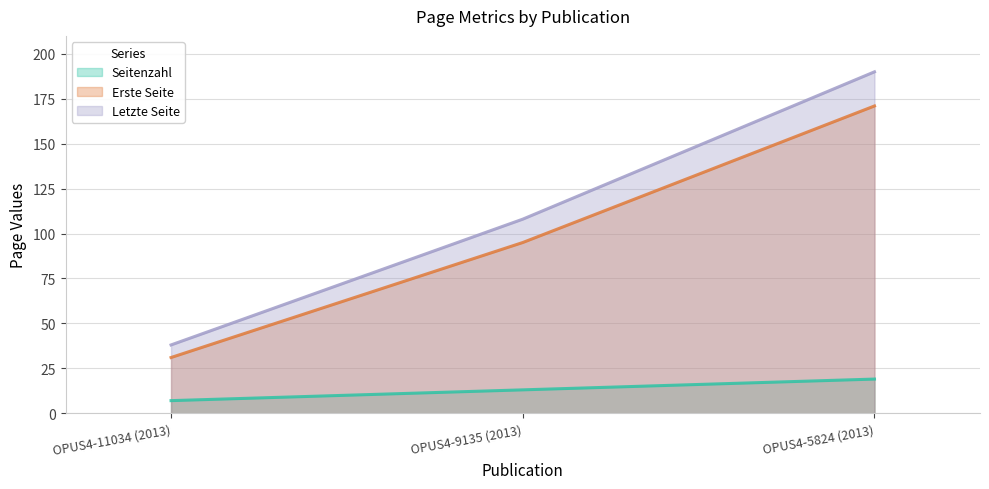

List the labels in order of Erste Seite value, smallest first.

OPUS4-11034 (2013), OPUS4-9135 (2013), OPUS4-5824 (2013)